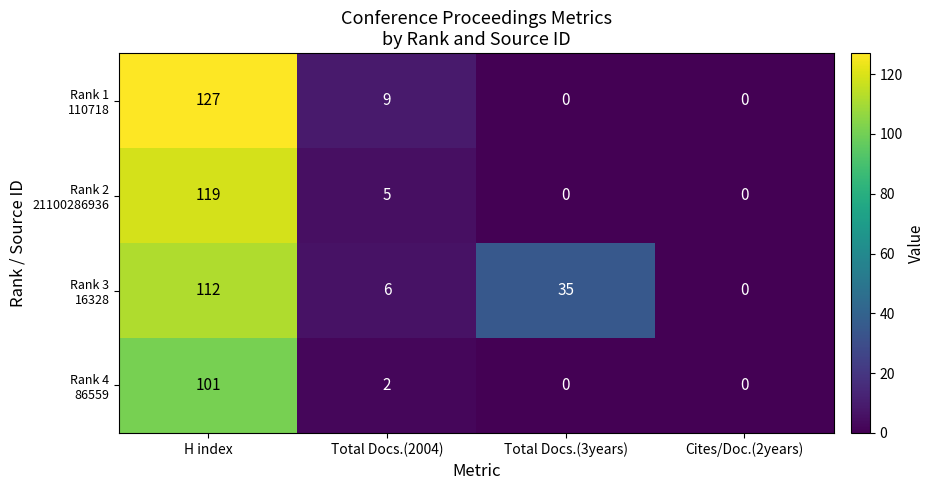

What is the spread (max minus min) of values at Total Docs.(2004)?

7